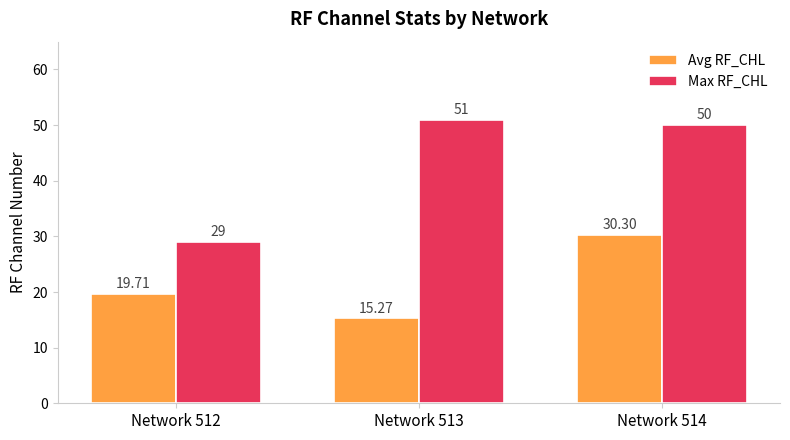

The Max RF_CHL series shows 79.0 at Network 513. True or false?

False